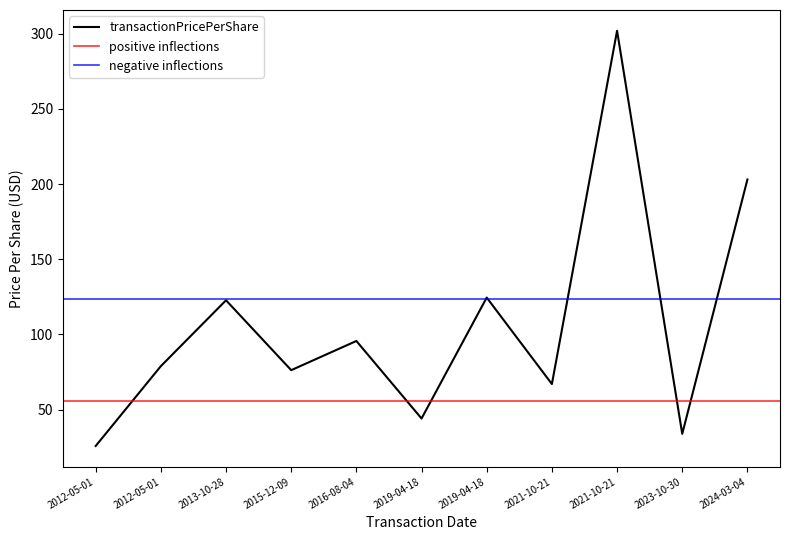

The value at 2016-08-04 is 169.0. True or false?

False